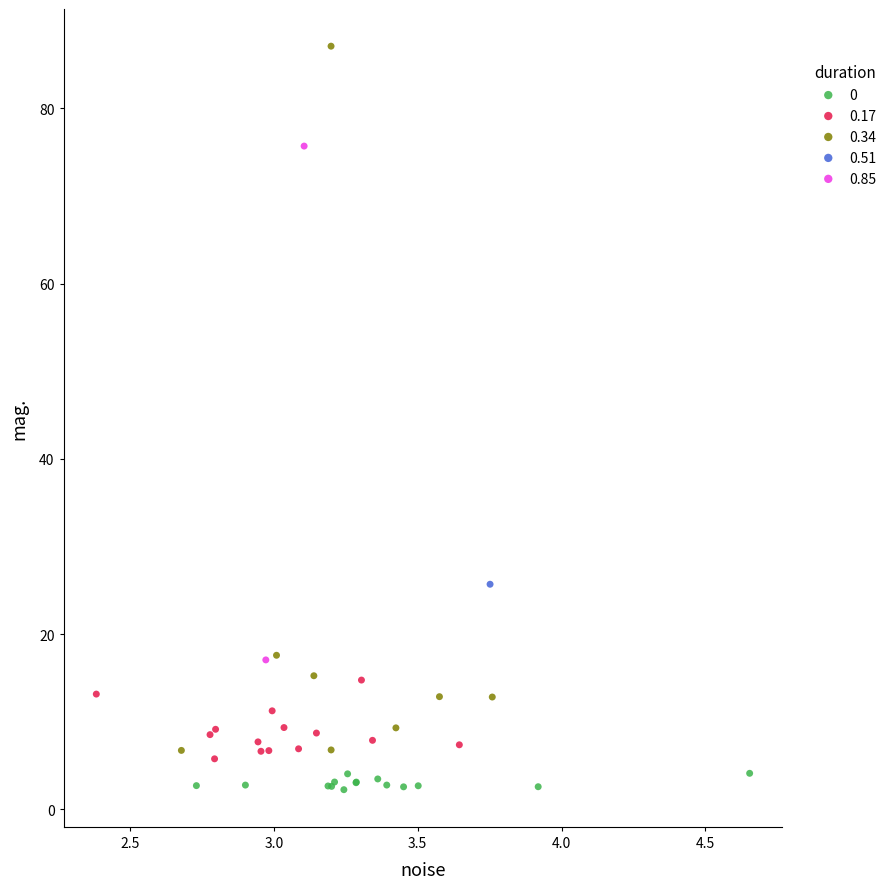

Which series reaches the minimum Y coordinate?

0